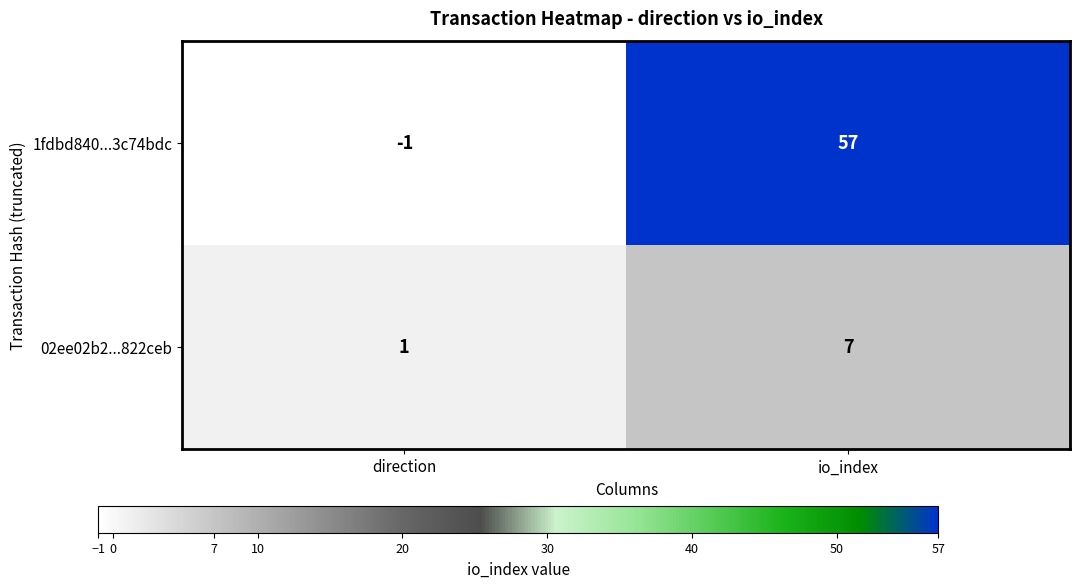

The 1fdbd840...3c74bdc series shows -1 at direction. True or false?

True